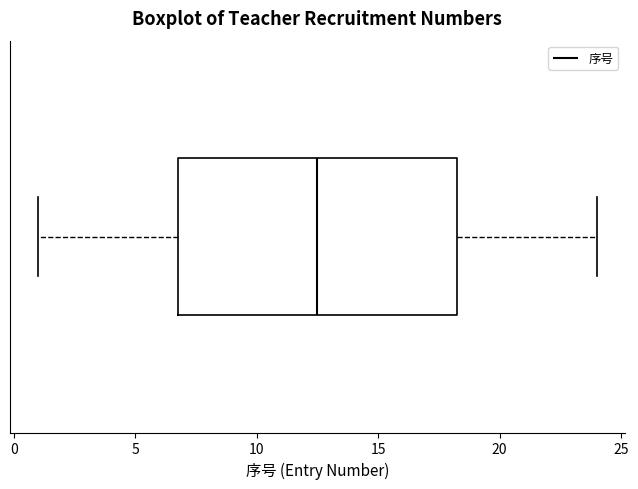

Where does the right whisker of the box end on the x-axis? The values are not printed on the chart, so give them approximately, as read against the axis.

24.0